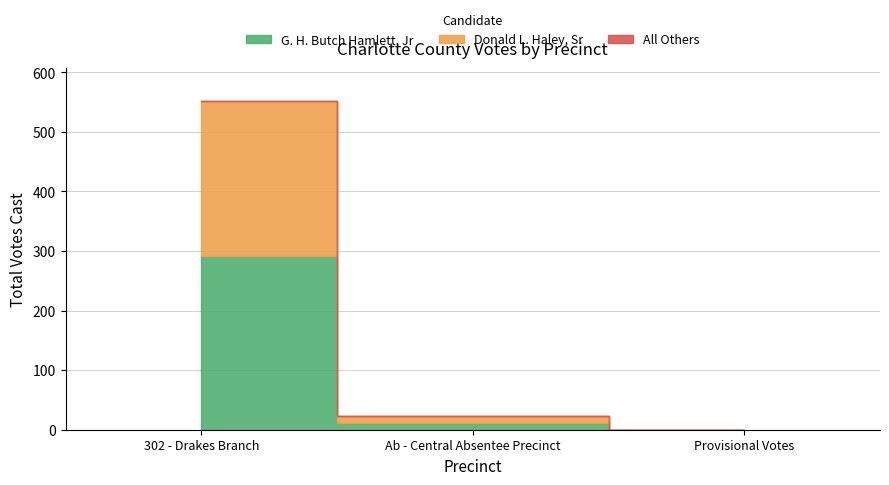

Between 302 - Drakes Branch and Provisional Votes, which series saw the biggest shift?

G. H. Butch Hamlett, Jr